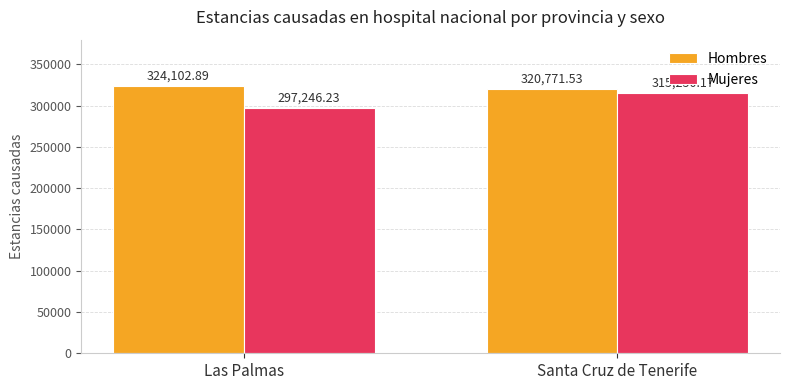

What is the value of the Hombres bar at the 2nd from the left?

320771.5